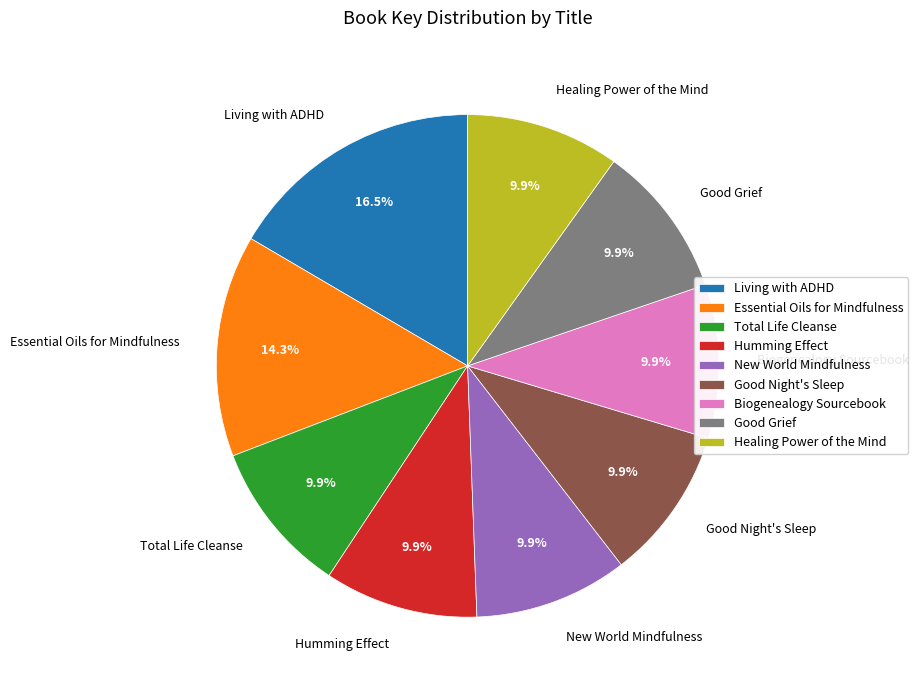

Combined, do Essential Oils for Mindfulness and Humming Effect account for over 50%?

No